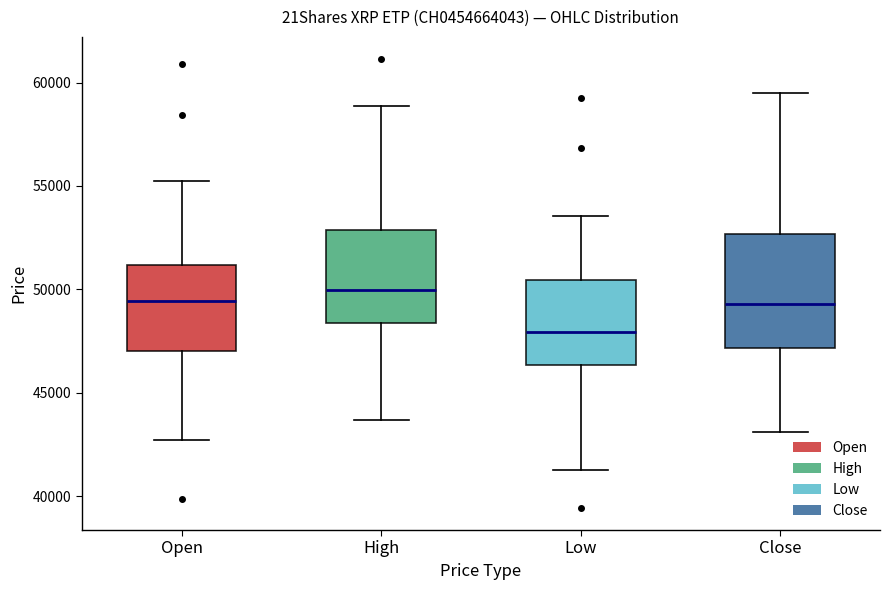

Reading left to right, read every box against the y-axis: the position of its median line, the range the box covers, and the ends of its whiskers. The values are not printed on the chart, so give them approximately, as read against the axis.

Open: median 49500, box 47000 to 51000, whiskers 42500 to 55000
High: median 50000, box 48500 to 53000, whiskers 43500 to 59000
Low: median 48000, box 46500 to 50500, whiskers 41000 to 53500
Close: median 49500, box 47000 to 52500, whiskers 43000 to 59500